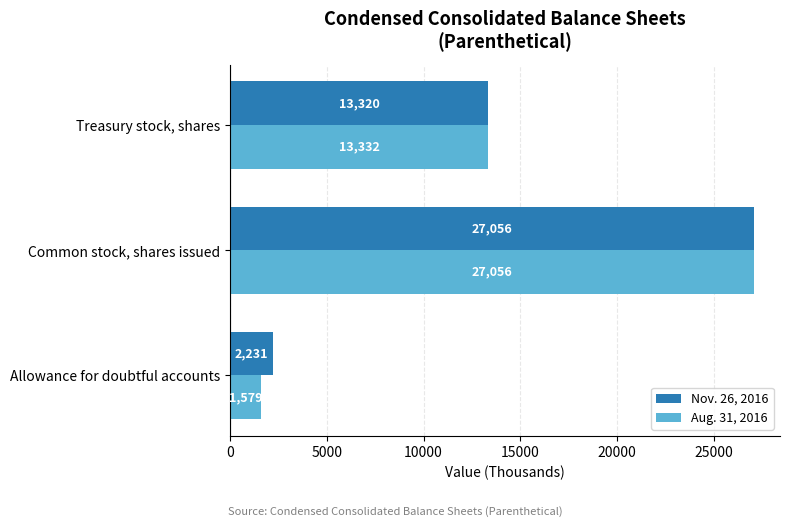

Read the Aug. 31, 2016 value at Allowance for doubtful accounts, to the nearest 10.

1580